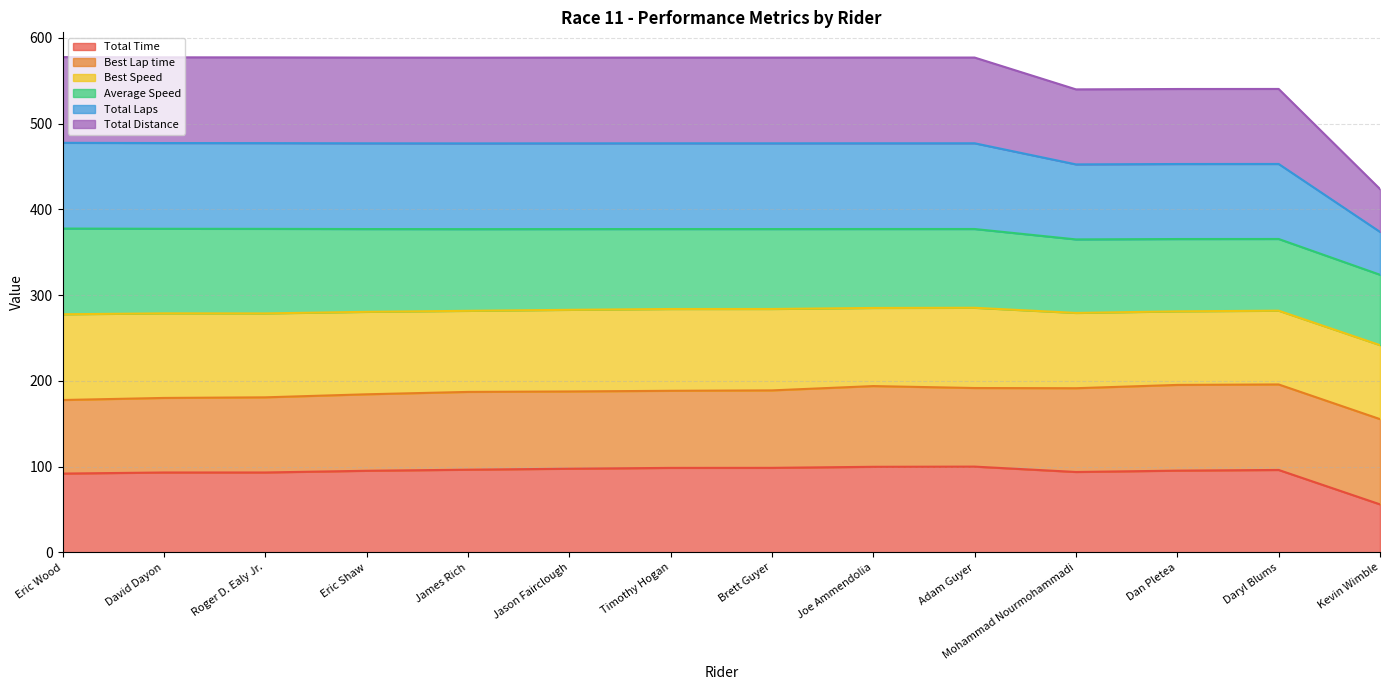

Does the chart display data point markers on the line(s)?

No